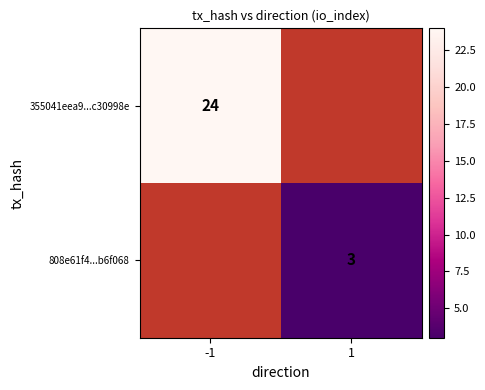

The value of 808e61f4...b6f068 at 1 is 3. True or false?

True